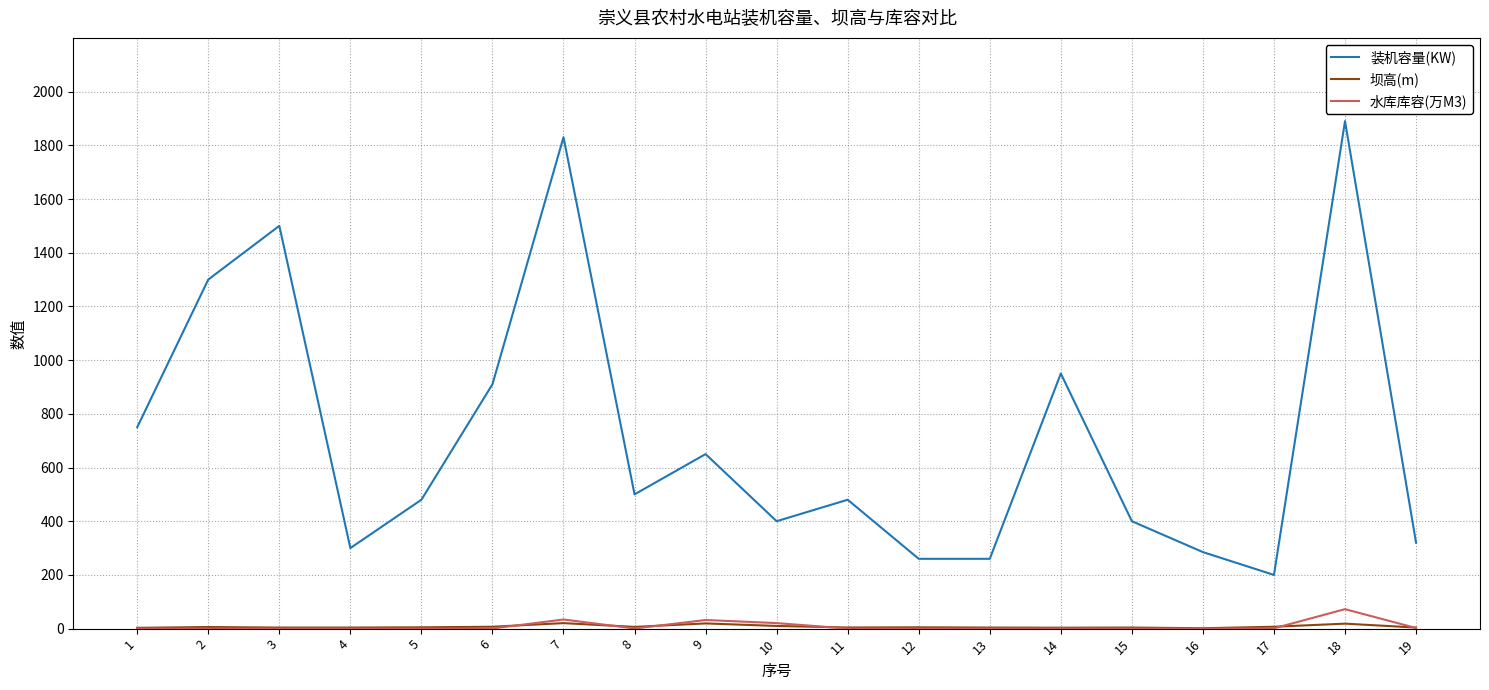

Which series has the largest range (max minus min)?

装机容量(KW)